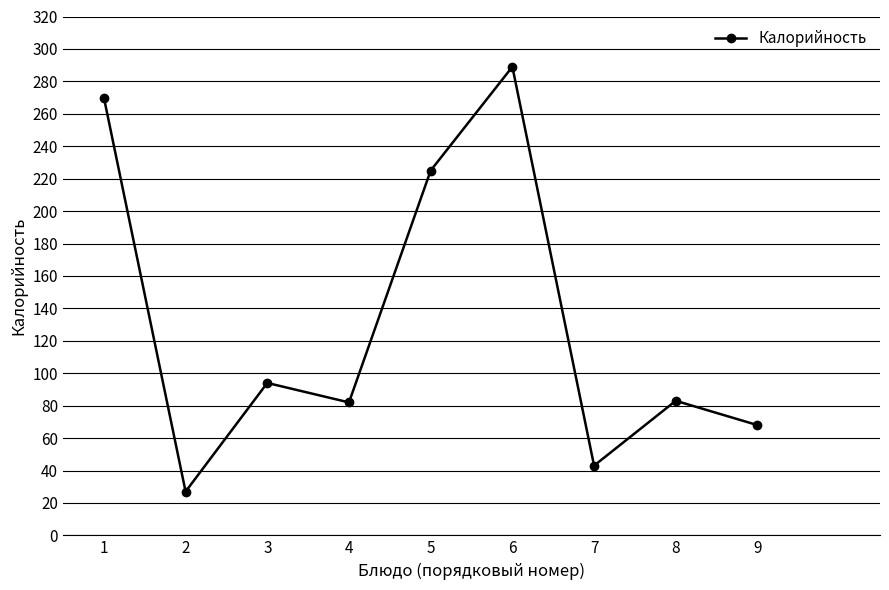

What value does the data have at 2, to the nearest 5?

25